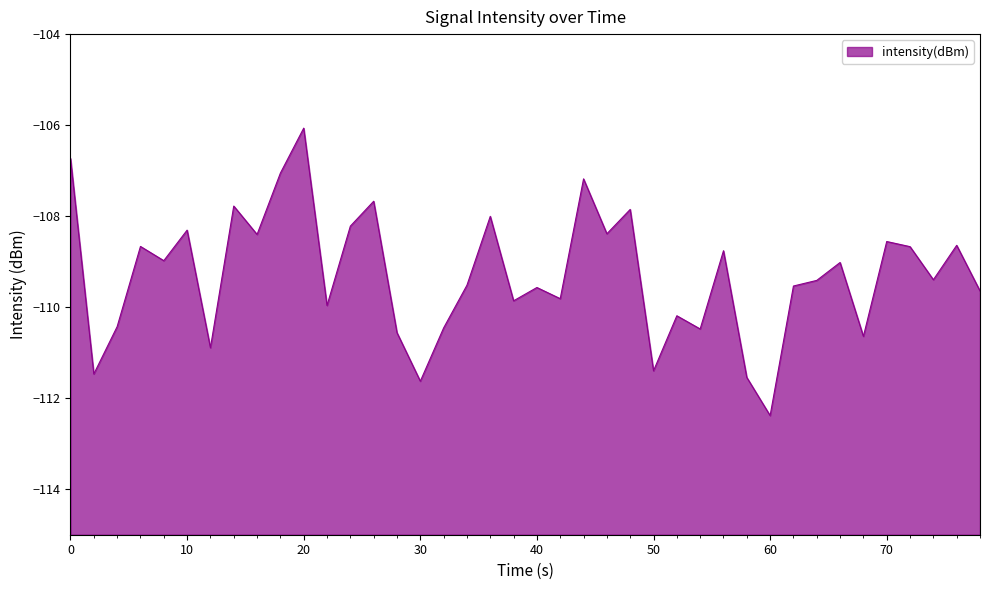

Is it true that the value at 0 is -106.7?

True